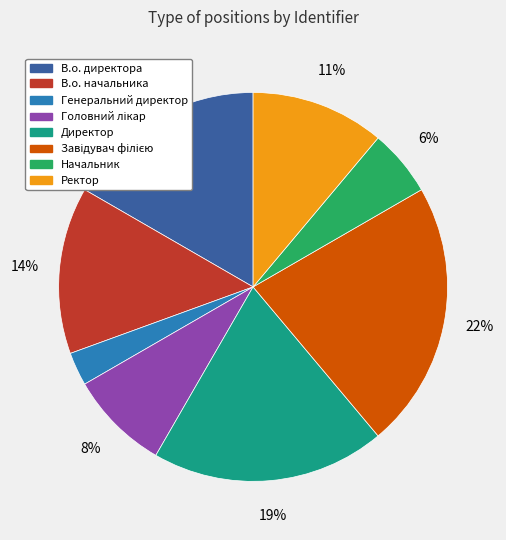

Does Начальник represent more than half of the total?

No